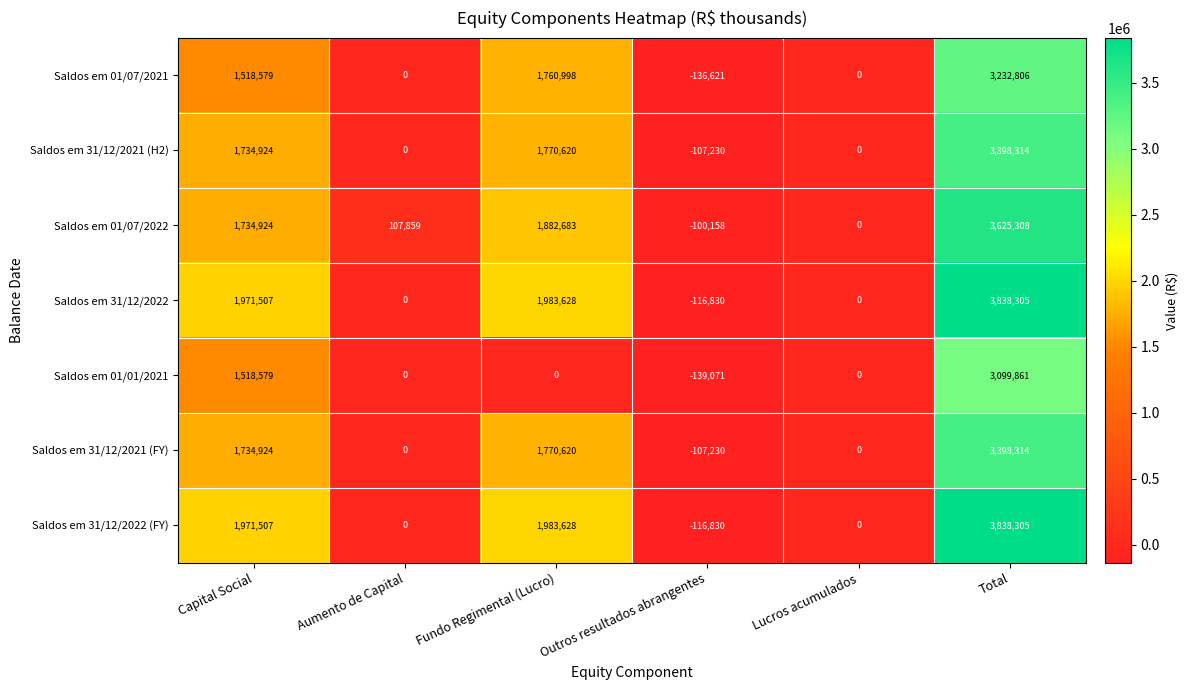

True or false: Saldos em 01/01/2021 has a value of -139071 at Outros resultados abrangentes.

True